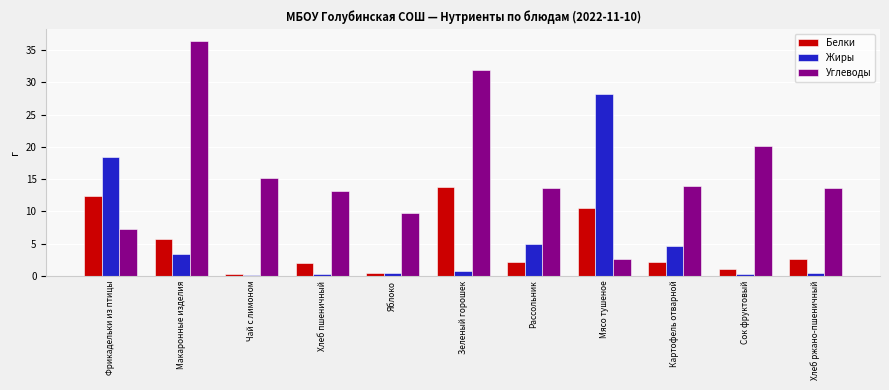

Which series changed the most between Яблоко and Хлеб ржано-пшеничный?

Углеводы